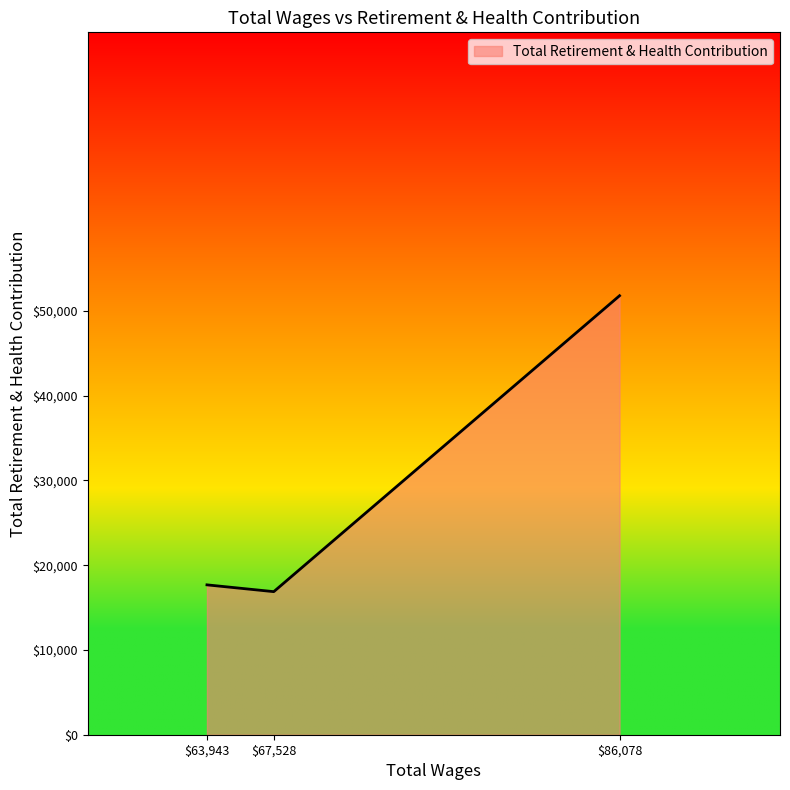

Rank the categories by value from lowest to highest.

$67,528, $63,943, $86,078